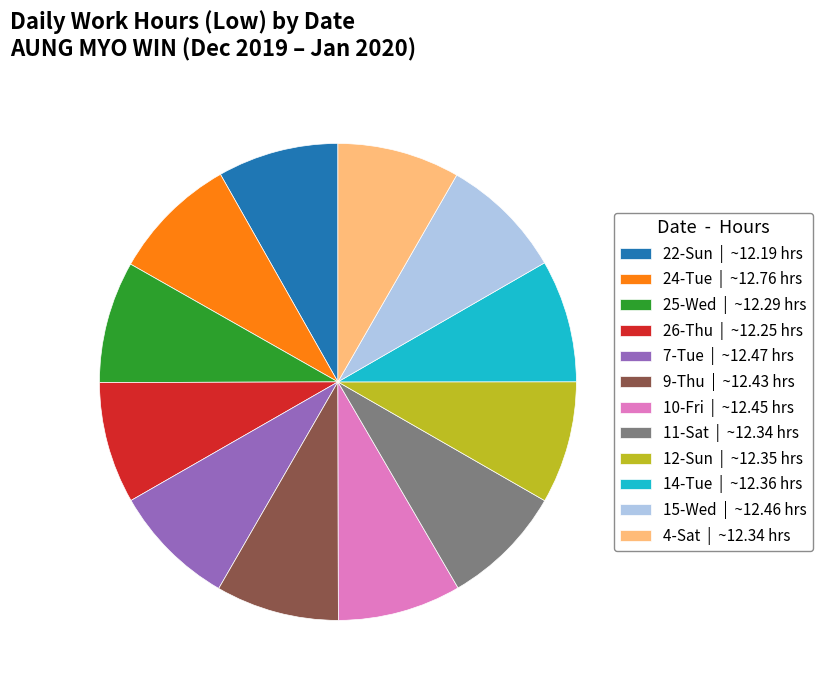

How many slices are in this pie chart?

12